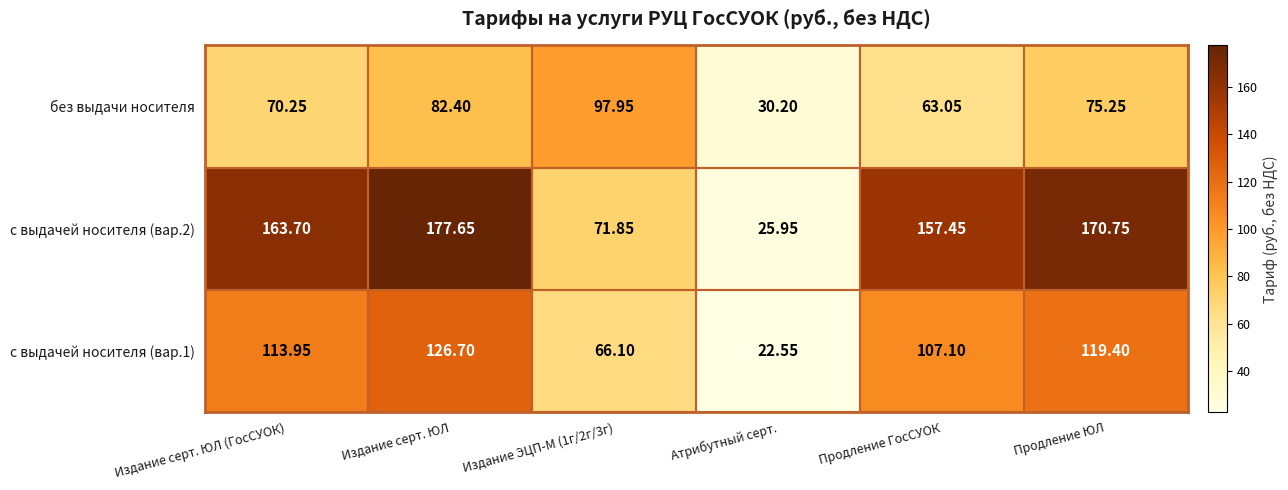

How many values in the без выдачи носителя series exceed 75?

3